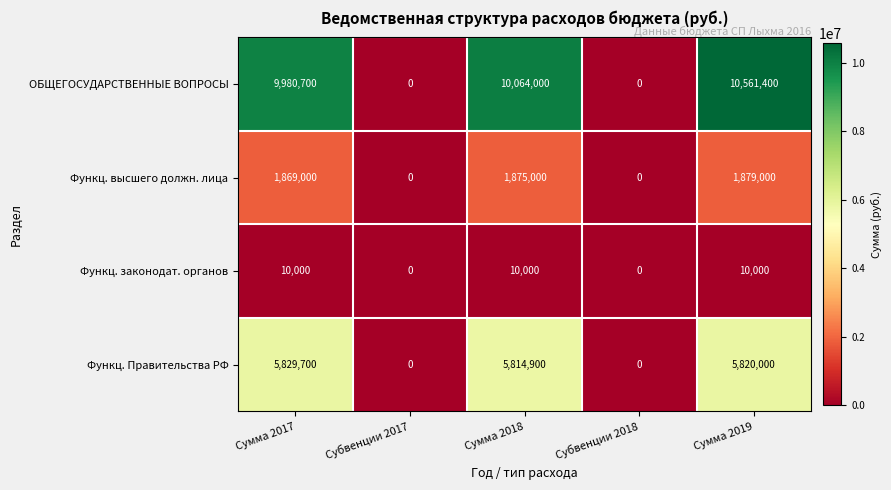

Which category has the highest value in the Функц. высшего должн. лица series?

Сумма 2019